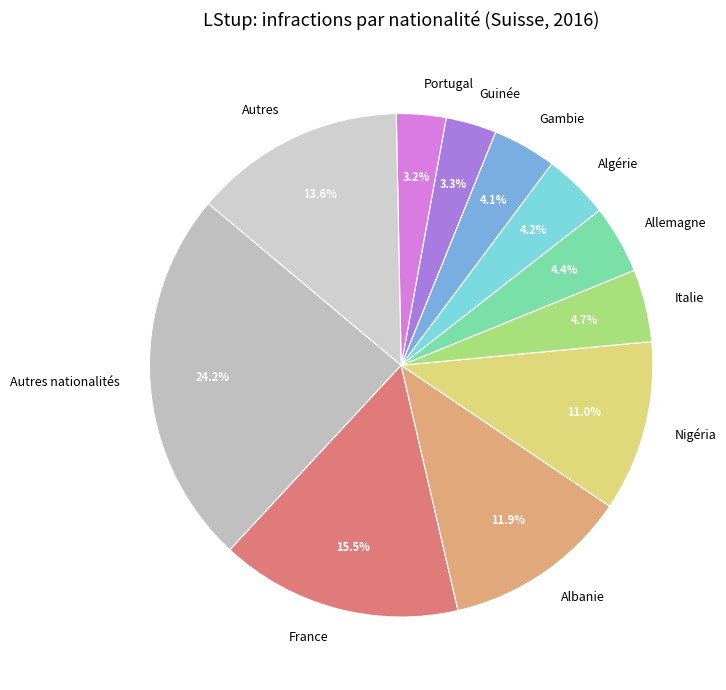

To the nearest percent, what percentage of the pie is Allemagne?

4%